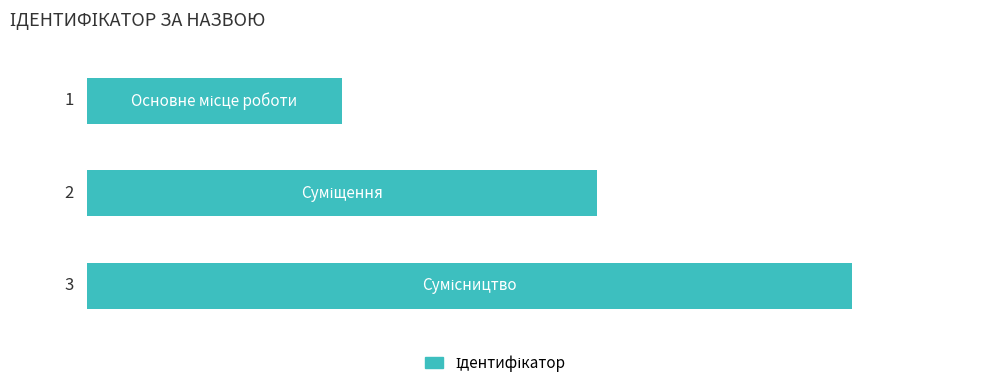

What is the greatest value displayed?

3